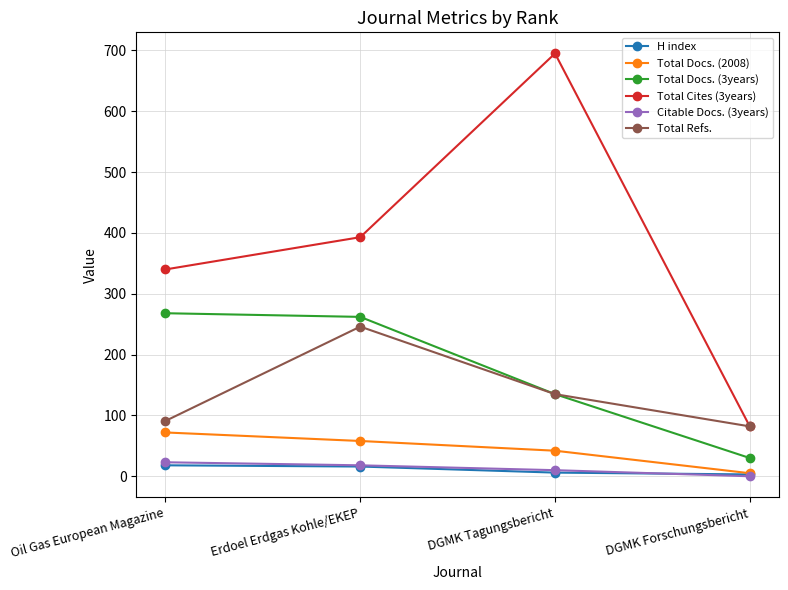

Which series has the largest range (max minus min)?

Total Cites (3years)